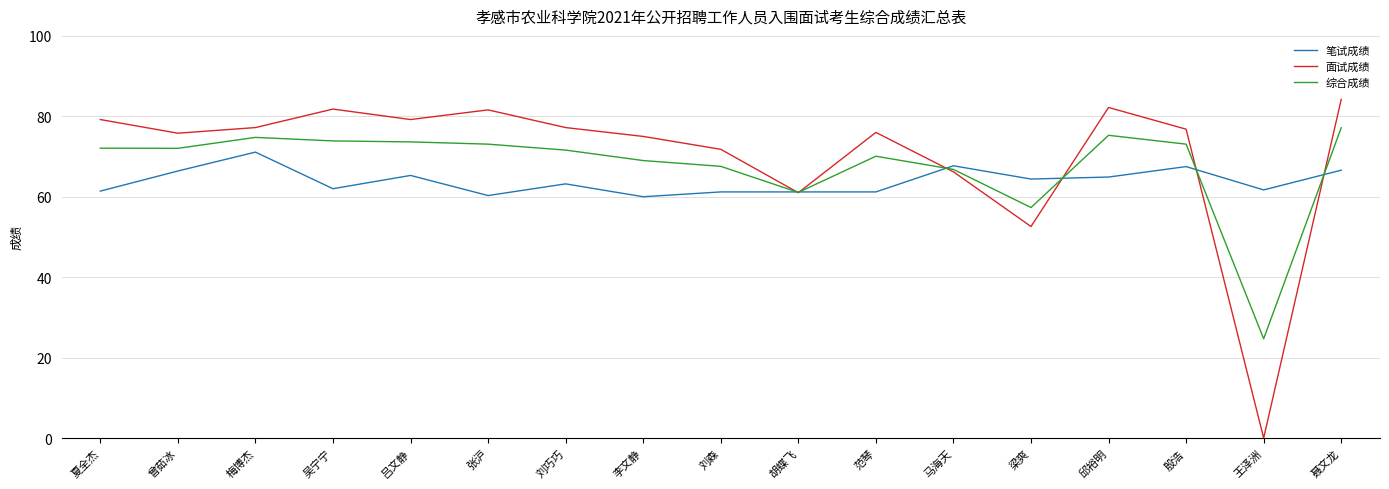

How many values in 面试成绩 are above zero?

16